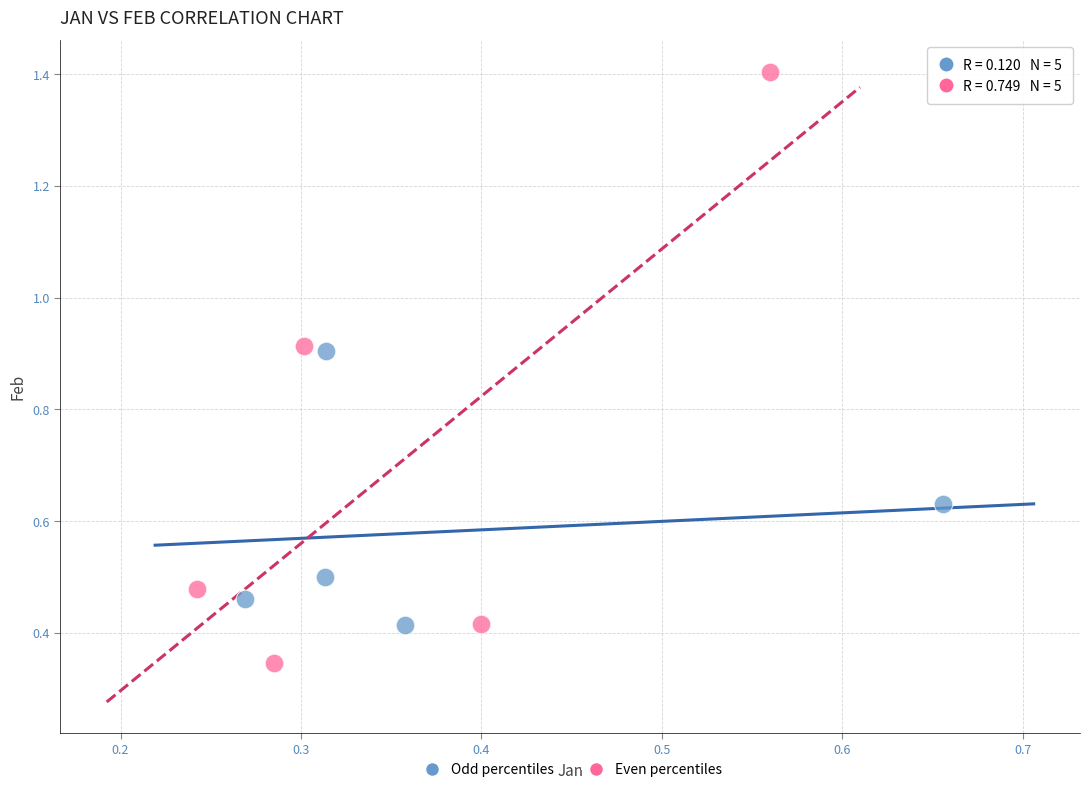

Which series has the largest Y range (max minus min)?

Even percentiles